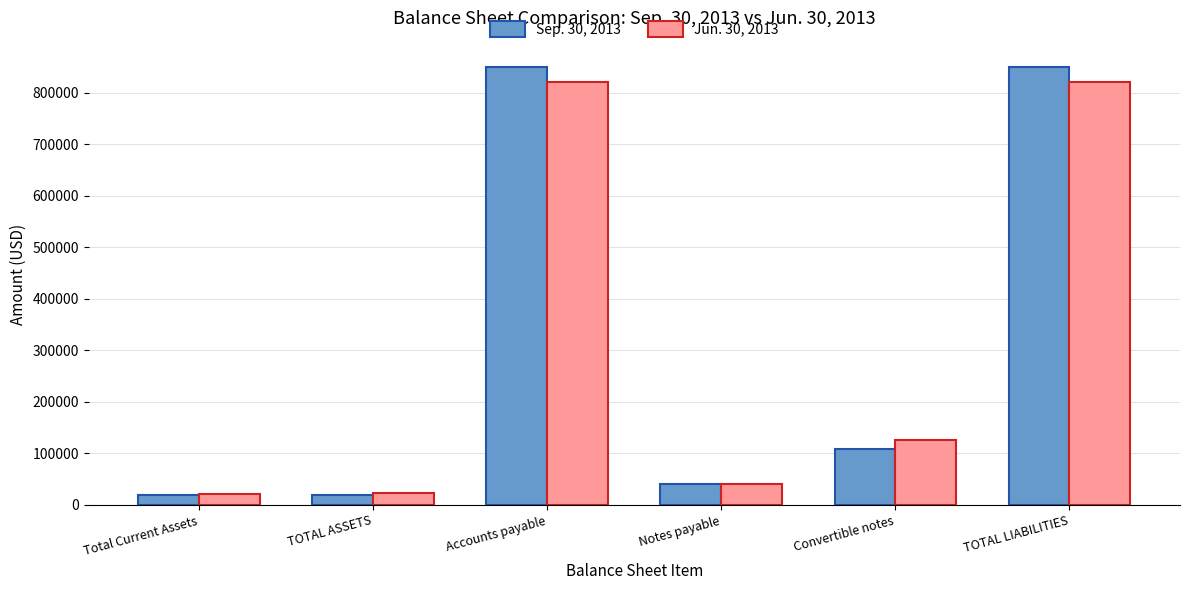

What is the sum of the Sep. 30, 2013 values at TOTAL LIABILITIES and Accounts payable?

1701240